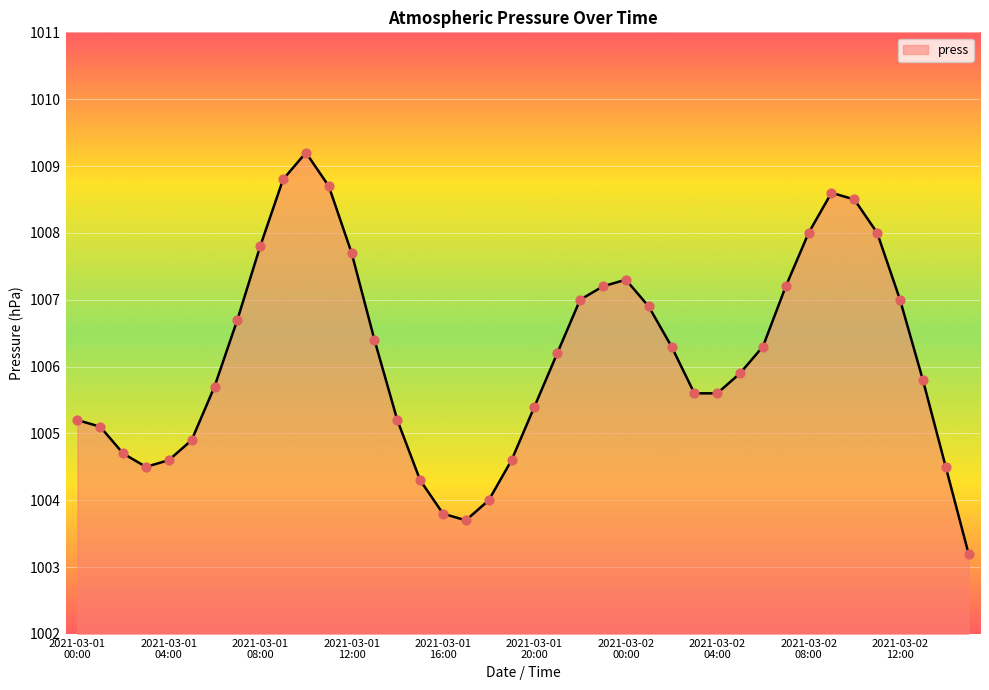

What is the minimum value shown in the chart?

1003.2